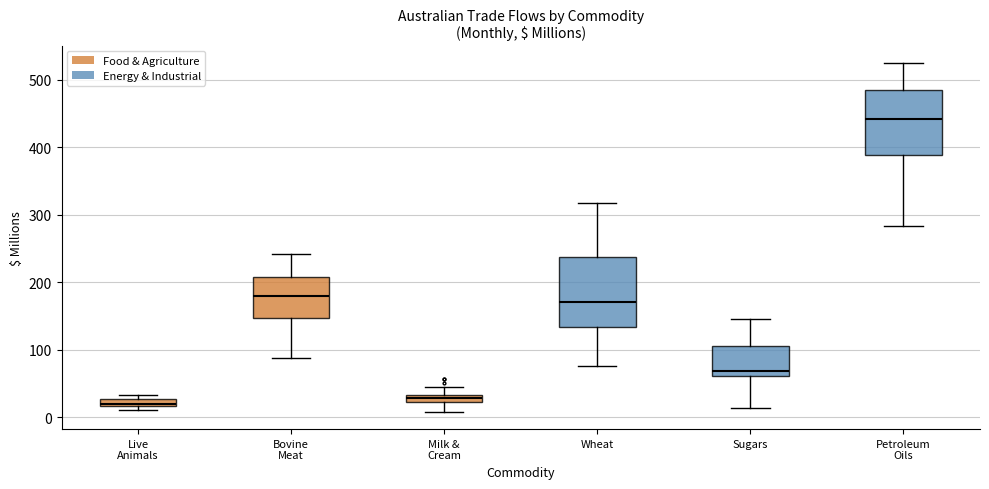

Which box's median line is the highest?

Petroleum Oils